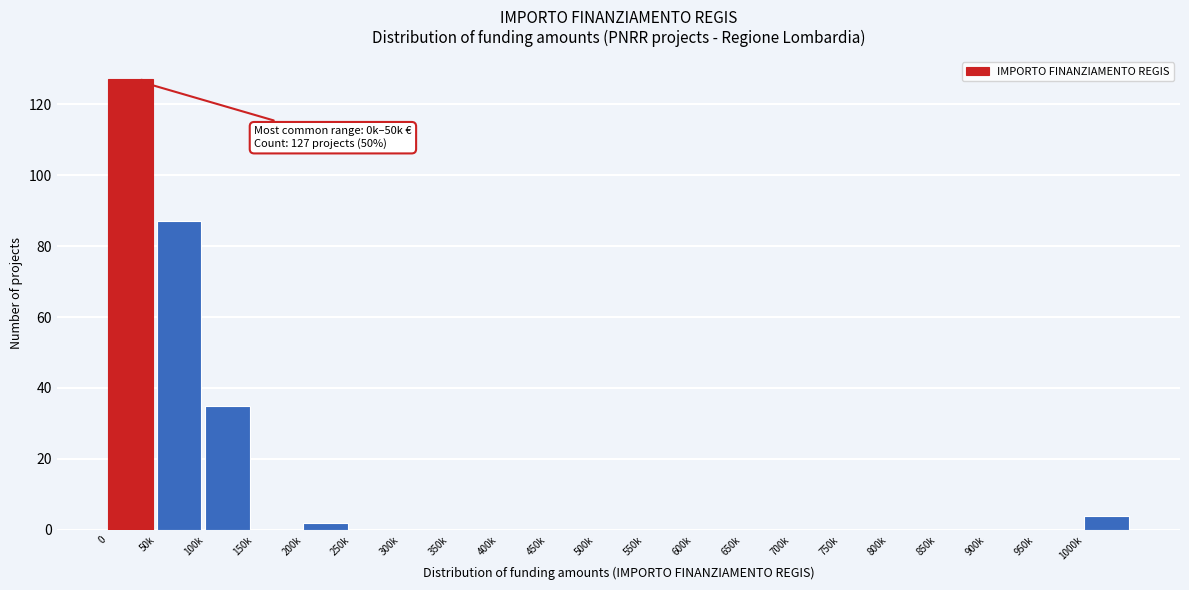

Reading left to right, what are all the values shown in this chart?

0=127	50k=87	100k=35	150k=0	200k=2	250k=0	300k=0	350k=0	400k=0	450k=0	500k=0	550k=0	600k=0	650k=0	700k=0	750k=0	800k=0	850k=0	900k=0	950k=0	1000k=4